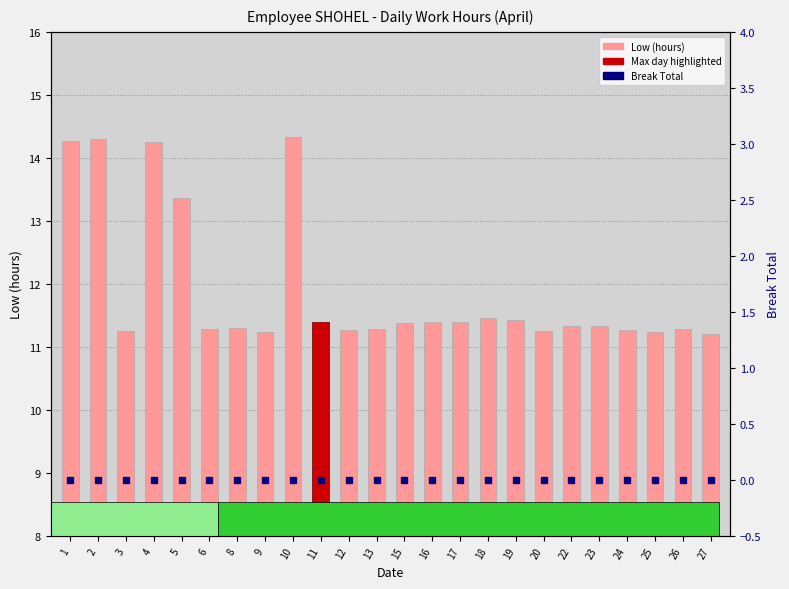

At how many categories does at least one series exceed 1?

24